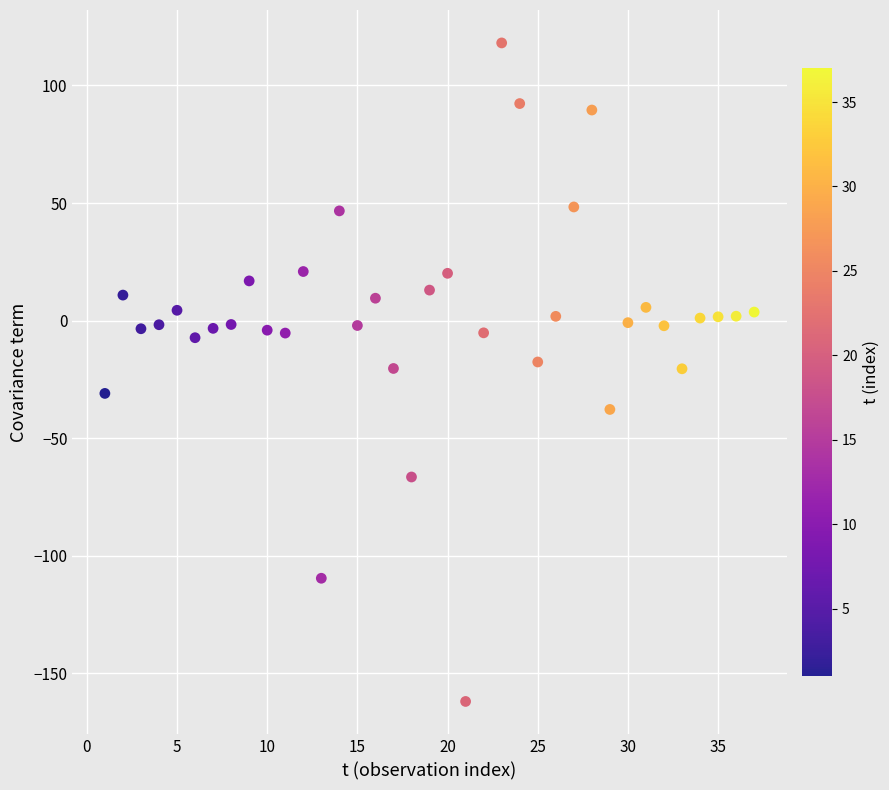

What is the range of X values (max minus min)?

36.0